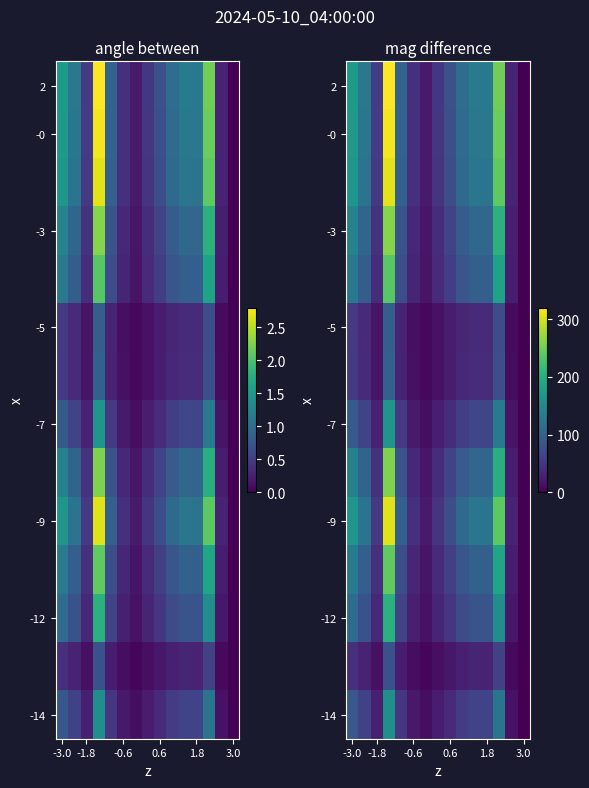

Count the number of data series in this chart.

14